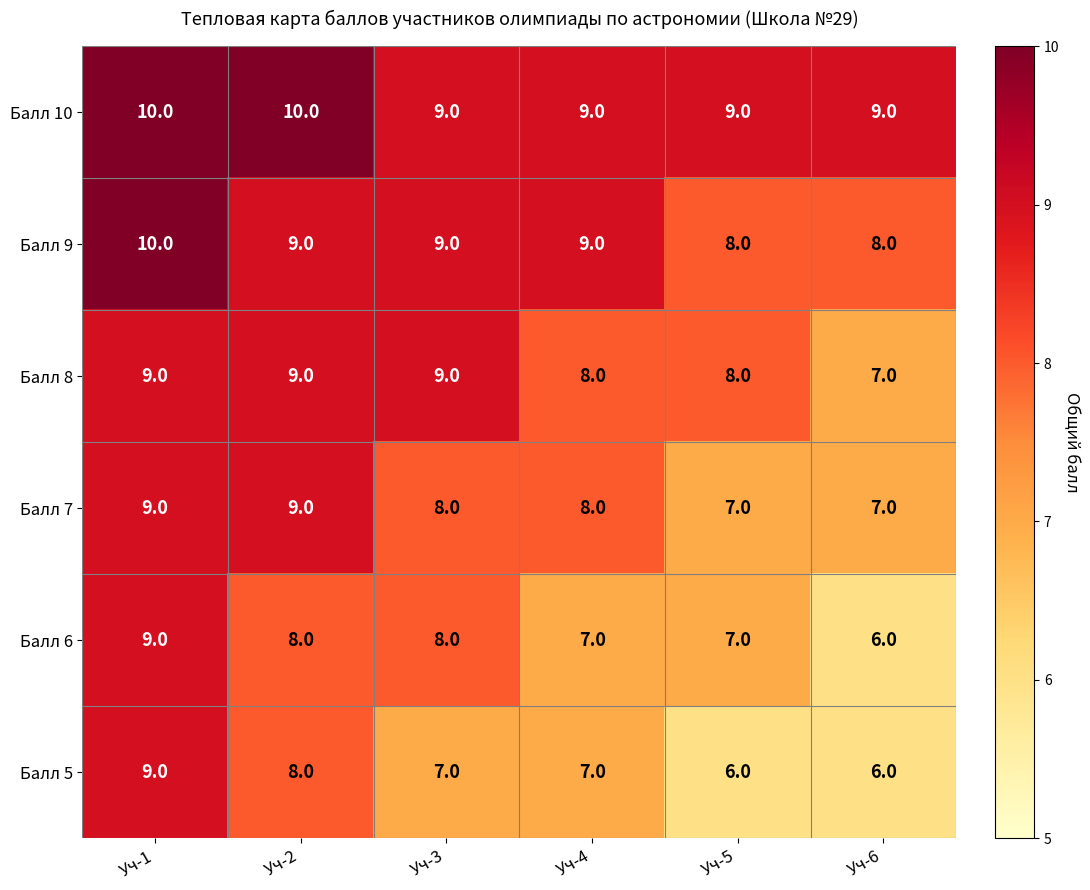

Rank the series by their average value, from lowest to highest.

Балл 5, Балл 6, Балл 7, Балл 8, Балл 9, Балл 10